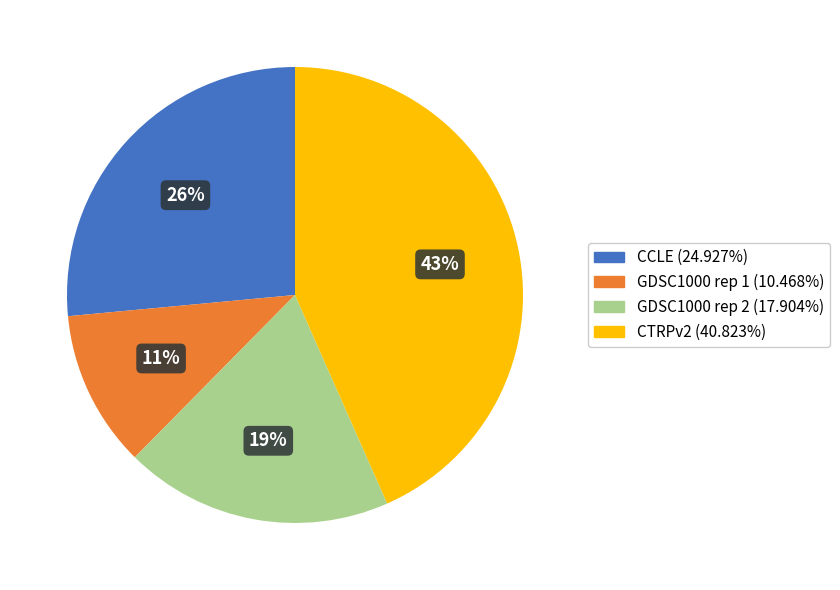

To the nearest percent, what is the average slice percentage?

25%